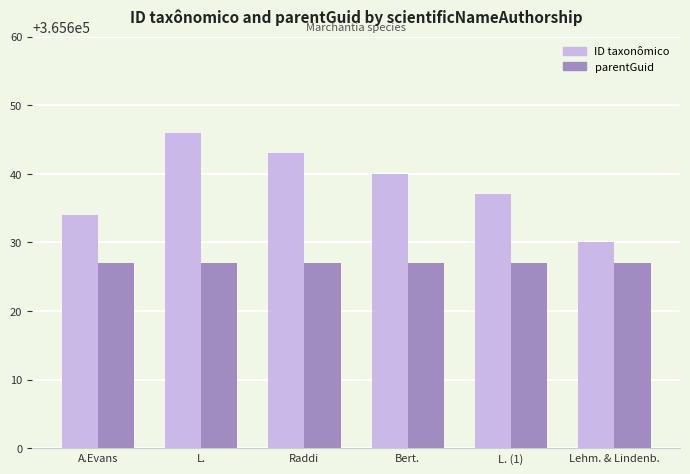

What is the lowest value of the parentGuid series?

365627